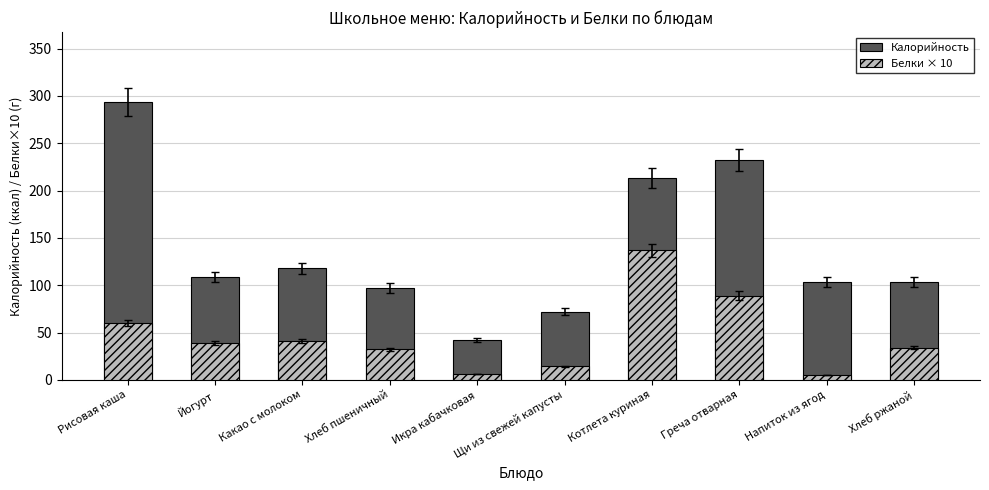

List the series in order of their overall mean, lowest first.

Белки × 10, Калорийность